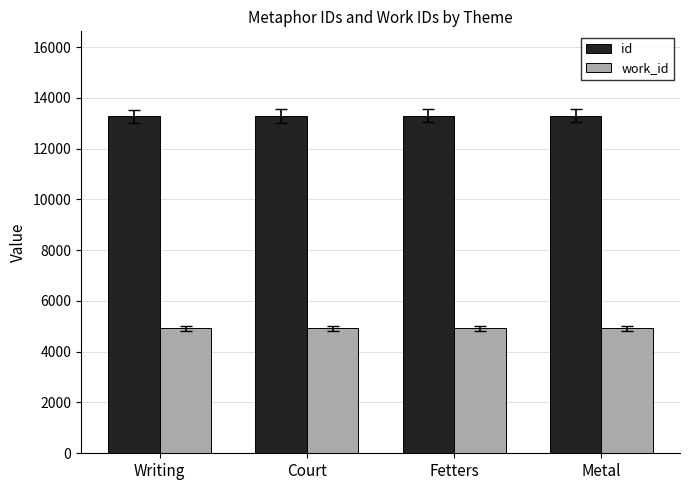

What value does the work_id series have at Metal?

4924